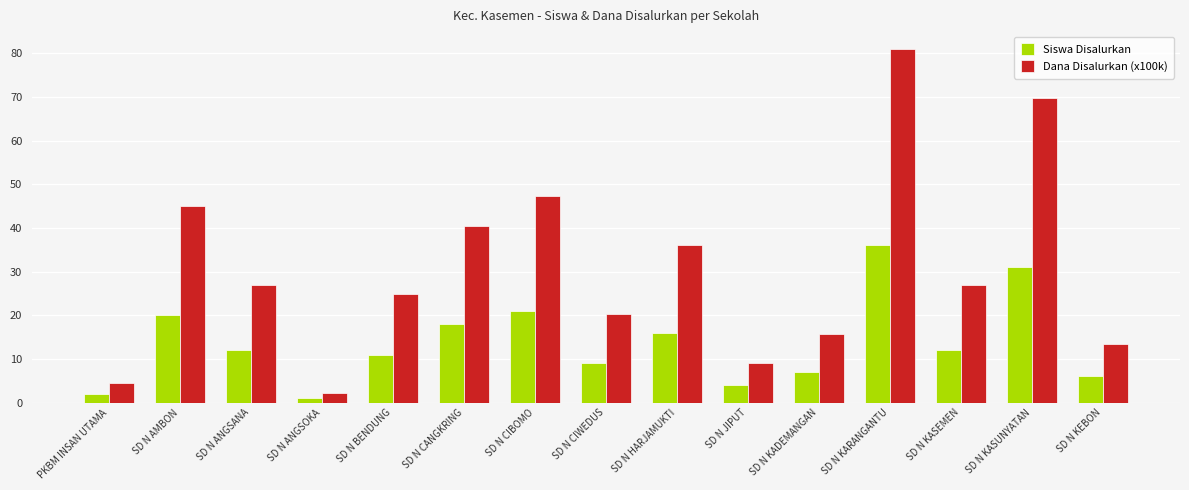

What value does the Siswa Disalurkan series have at SD N CIBOMO?

21.0